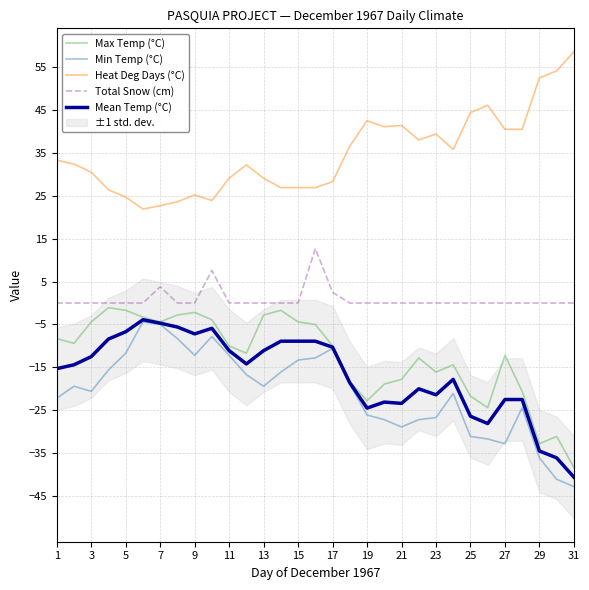

List the series in order of their peak value, highest first.

Heat Deg Days (°C), Total Snow (cm), Max Temp (°C), Mean Temp (°C), Min Temp (°C)